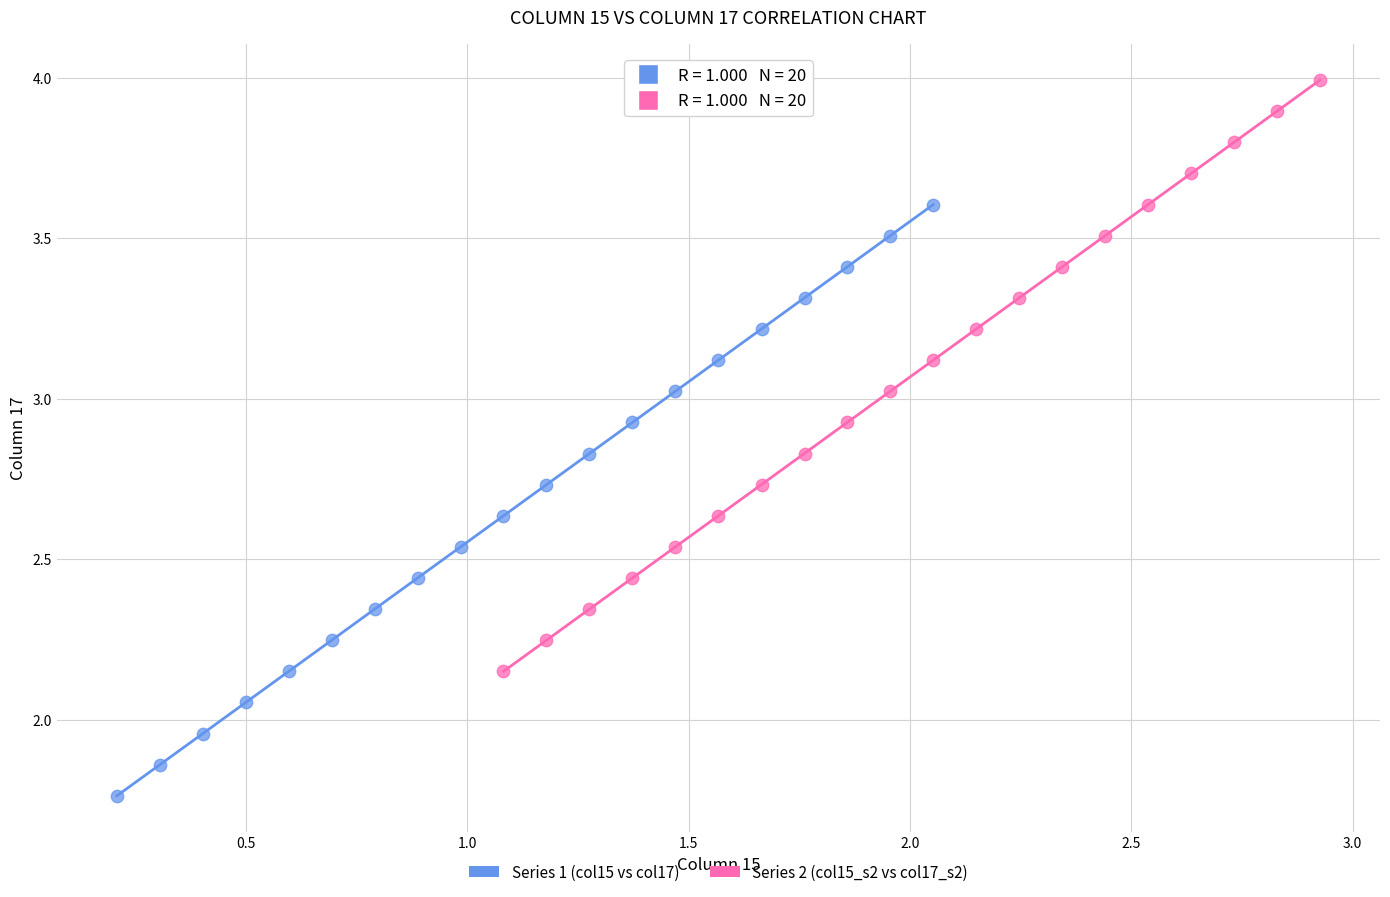

Which series reaches the minimum Y coordinate?

Series 1 (col15 vs col17)